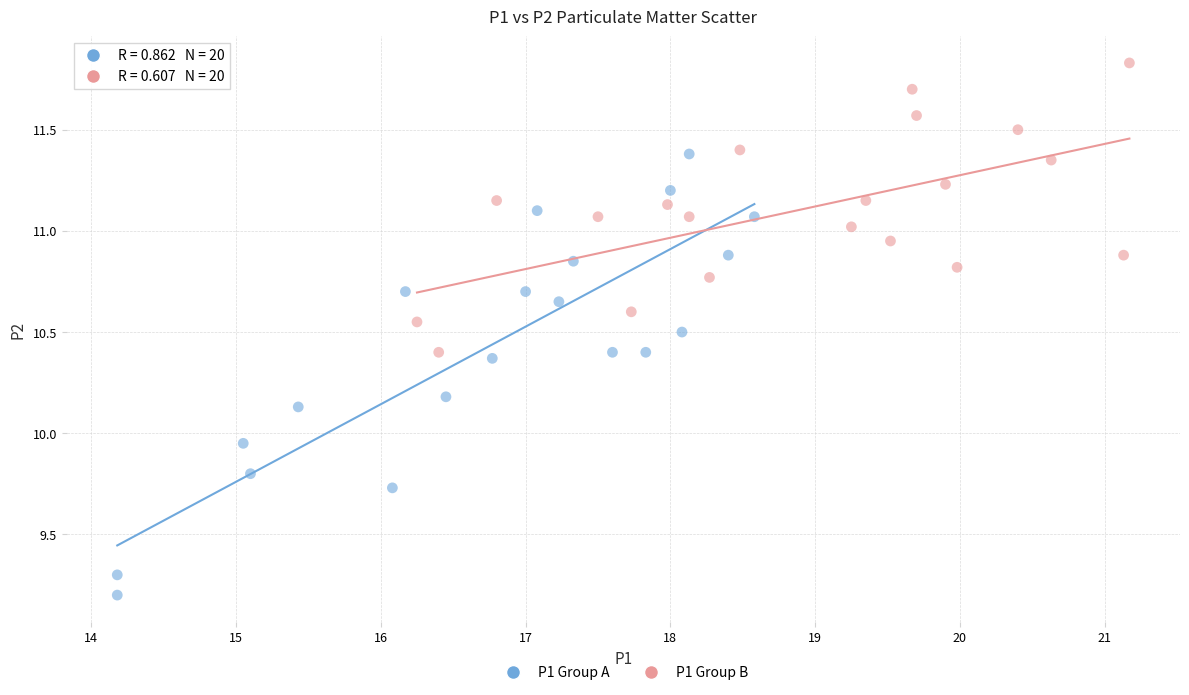

Which series has the widest spread of Y values?

P1 Group A